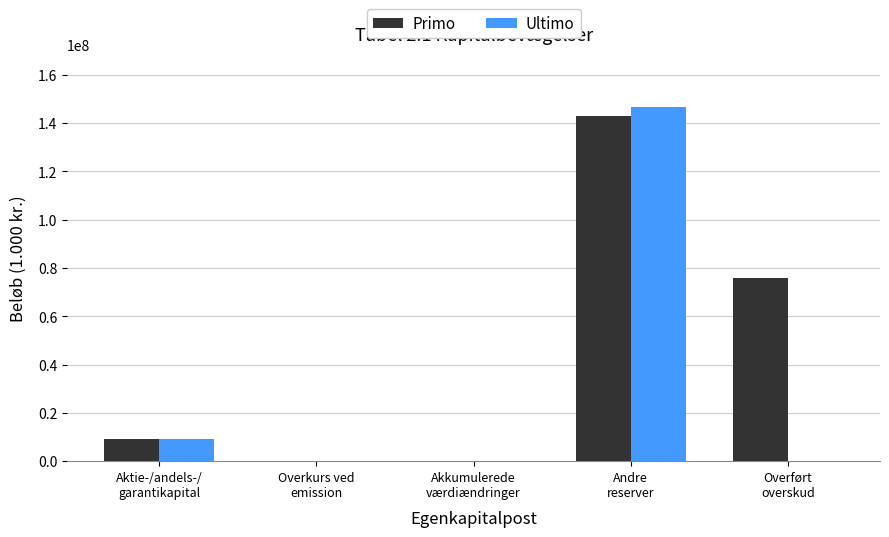

Which series has the largest total across all categories?

Primo